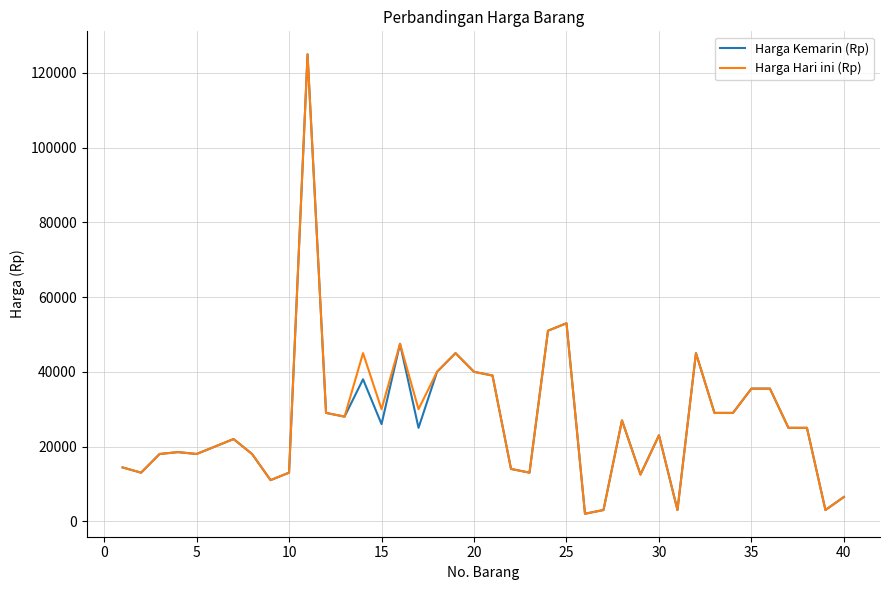

Does the chart have visible grid lines?

Yes